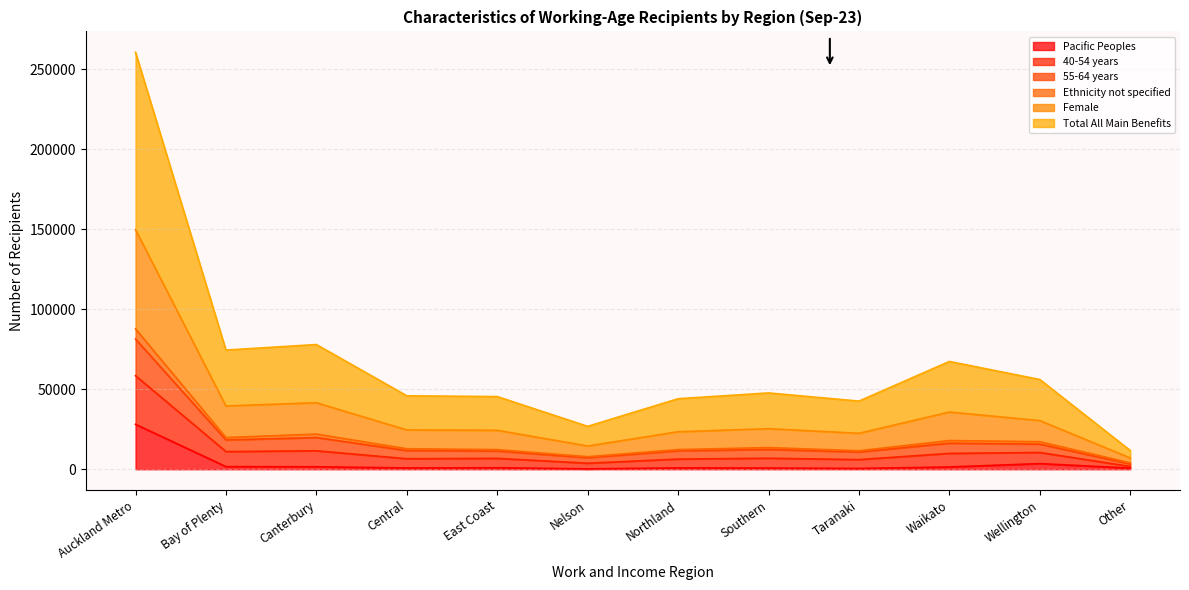

What is the maximum value for Pacific Peoples?

28098